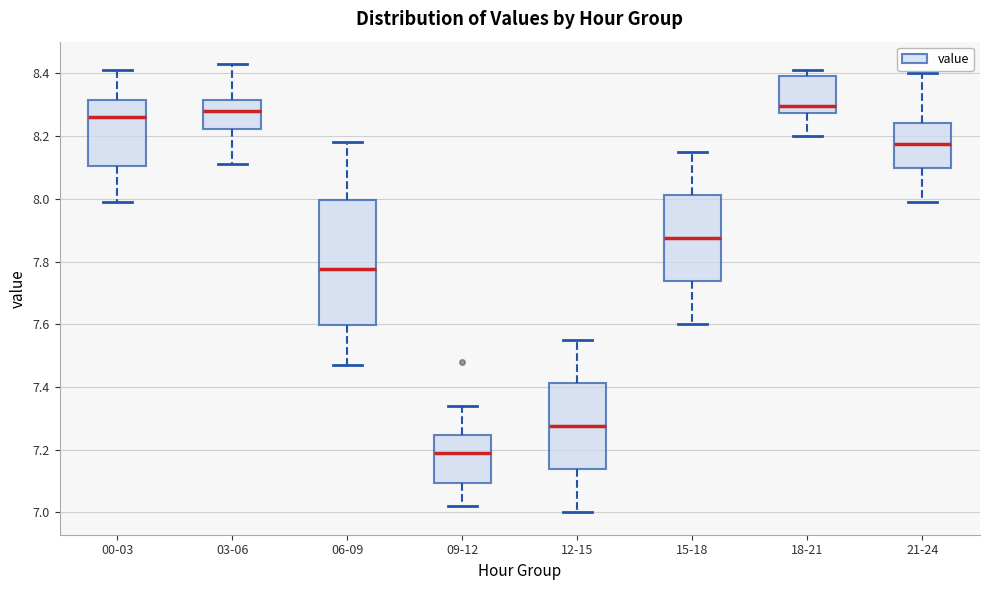

Which box is the tallest, from its lower edge to its upper edge?

06-09